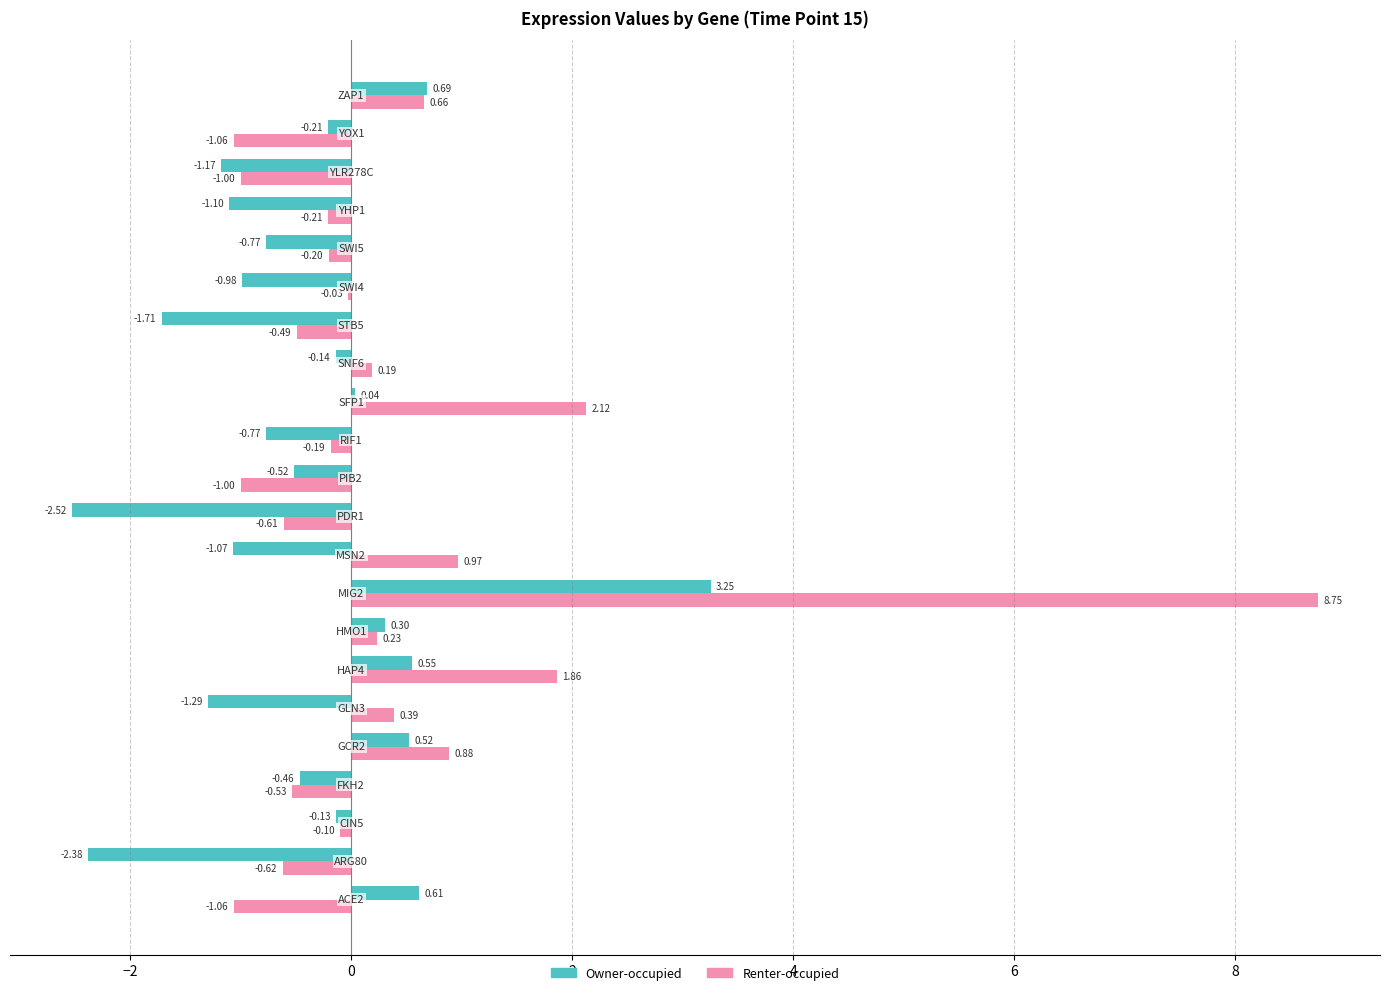

Which series has the largest total across all categories?

Renter-occupied